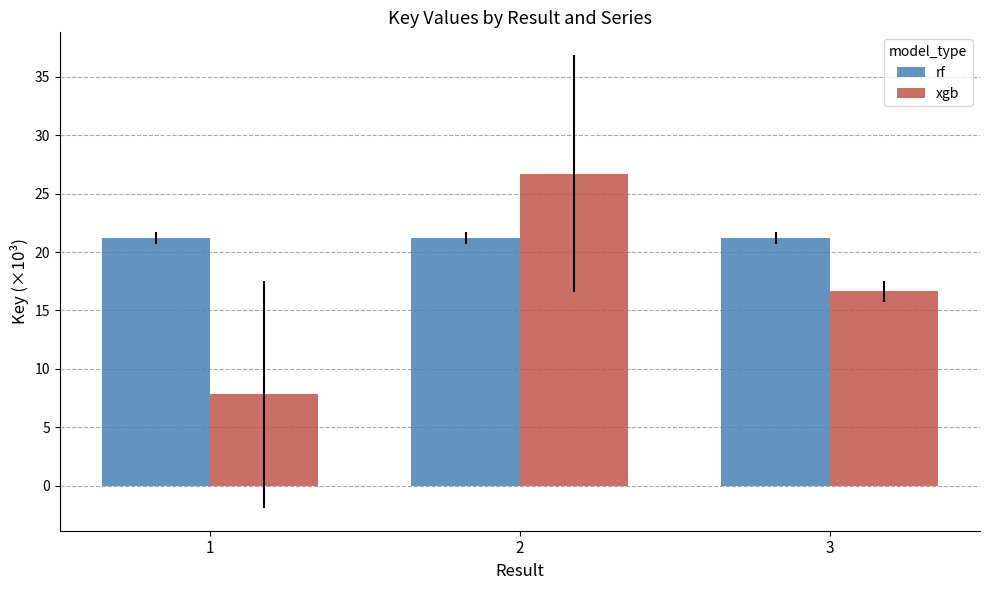

At how many categories does at least one series exceed 22?

1